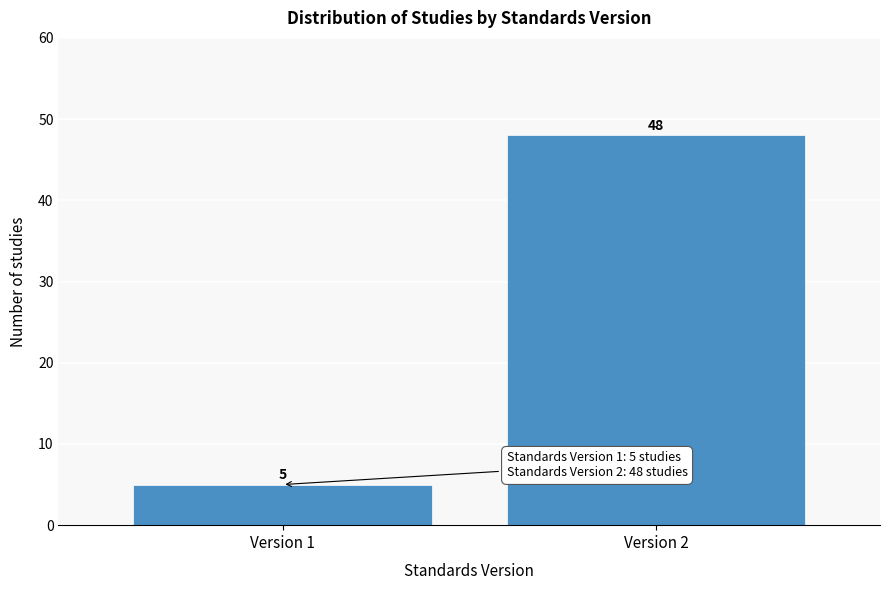

Reading left to right, list all the values displayed in this chart.

Version 1=5	Version 2=48